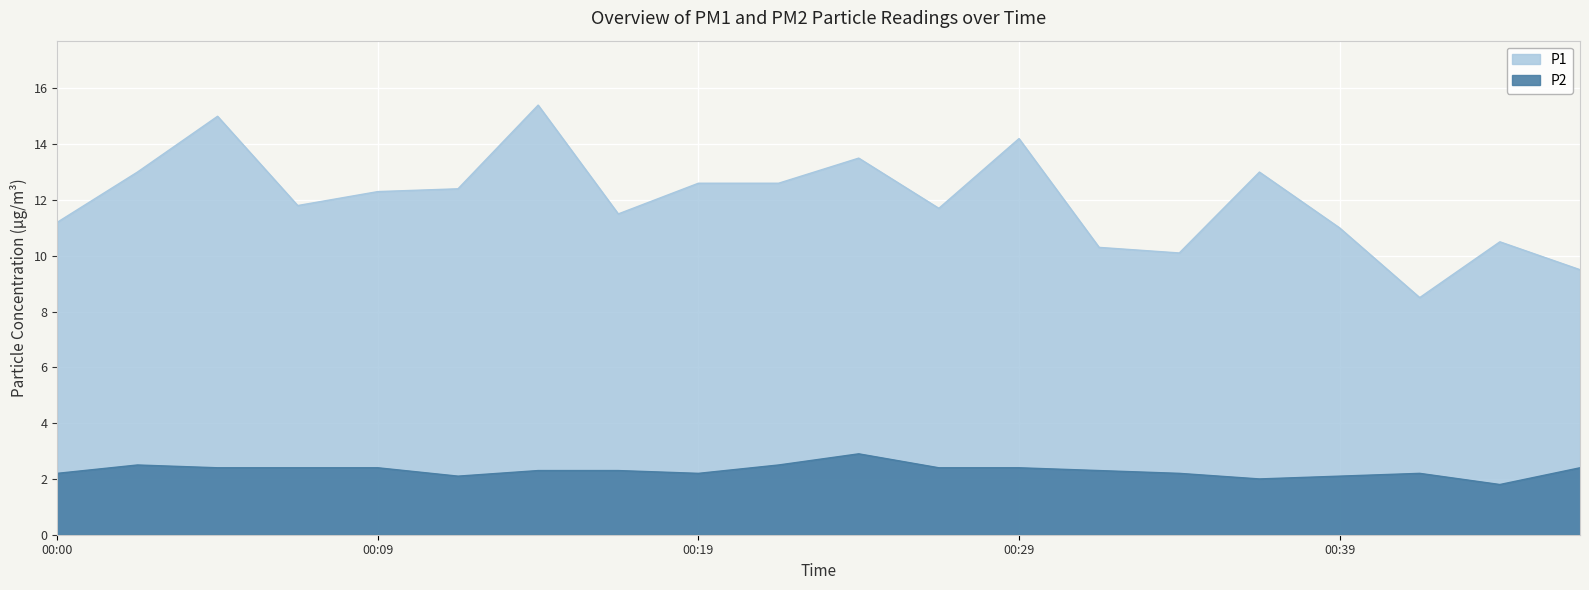

Count the number of categories in the chart.

20